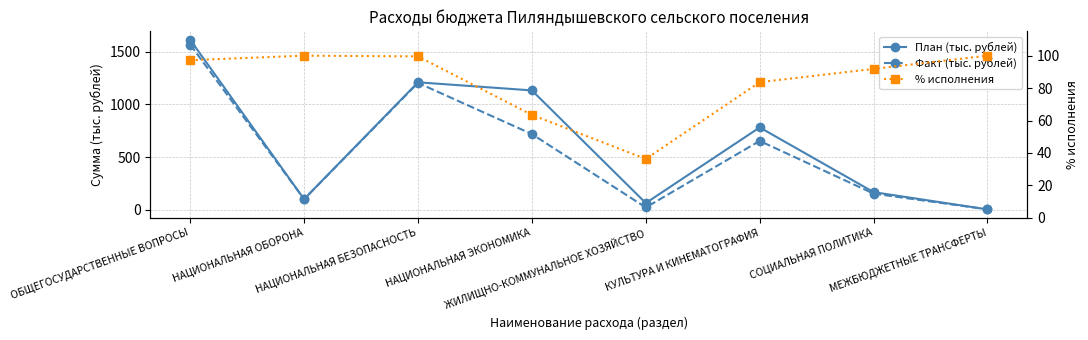

What is the difference between the highest and lowest values at НАЦИОНАЛЬНАЯ ЭКОНОМИКА?

1068.6